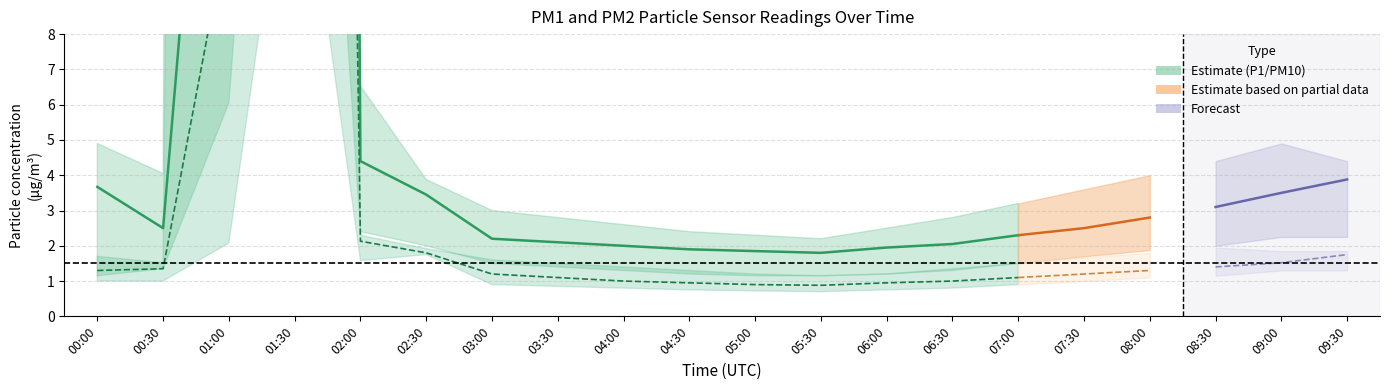

At 02:30, list the series in order from largest to smallest.

P1_upper, P1, P1_lower, P2_upper, P2, P2_lower